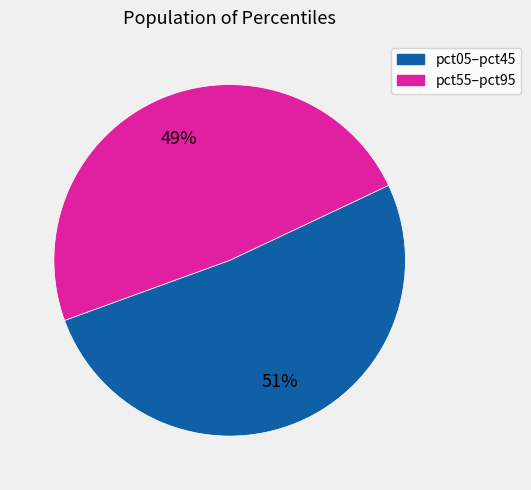

To the nearest percent, what is the average slice percentage?

50%